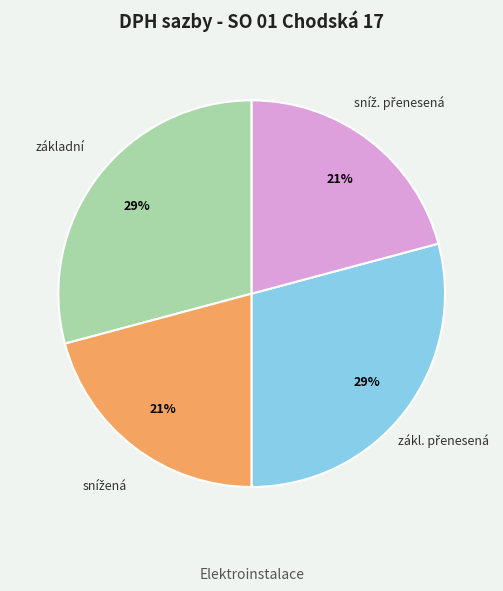

Is it true that základní is 23% of the pie?

False